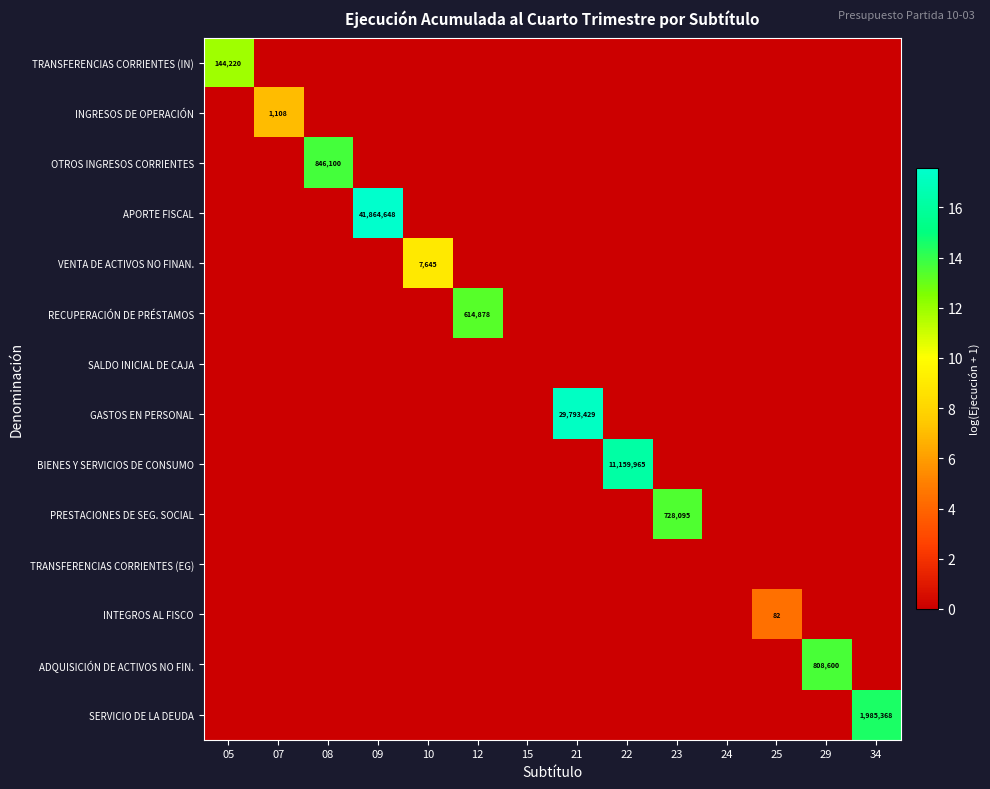

The value of INGRESOS DE OPERACIÓN at 07 is 346. True or false?

False